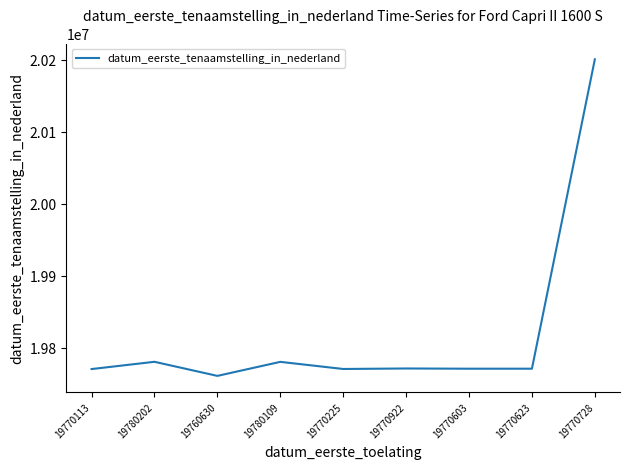

Approximately how many times larger is the value at 19770113 compared to 19770728?

1.0